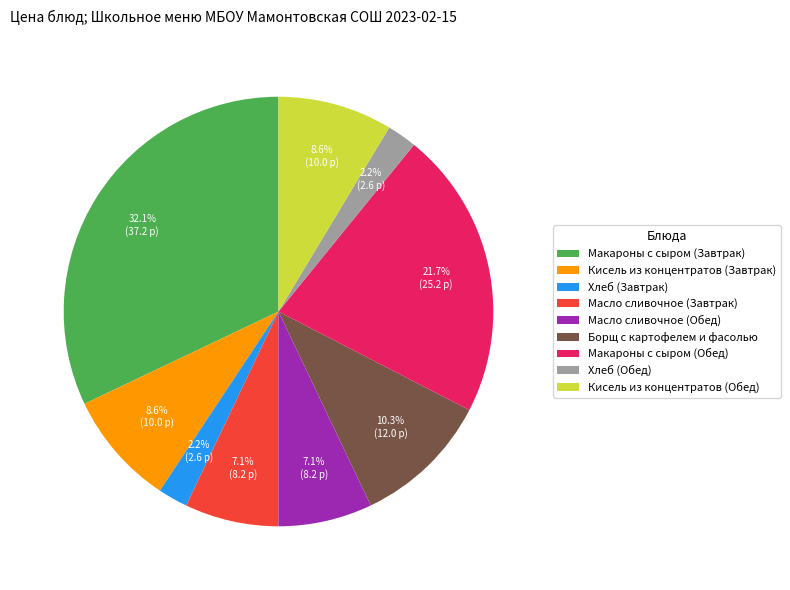

Which slice is the largest?

Макароны с сыром (Завтрак)